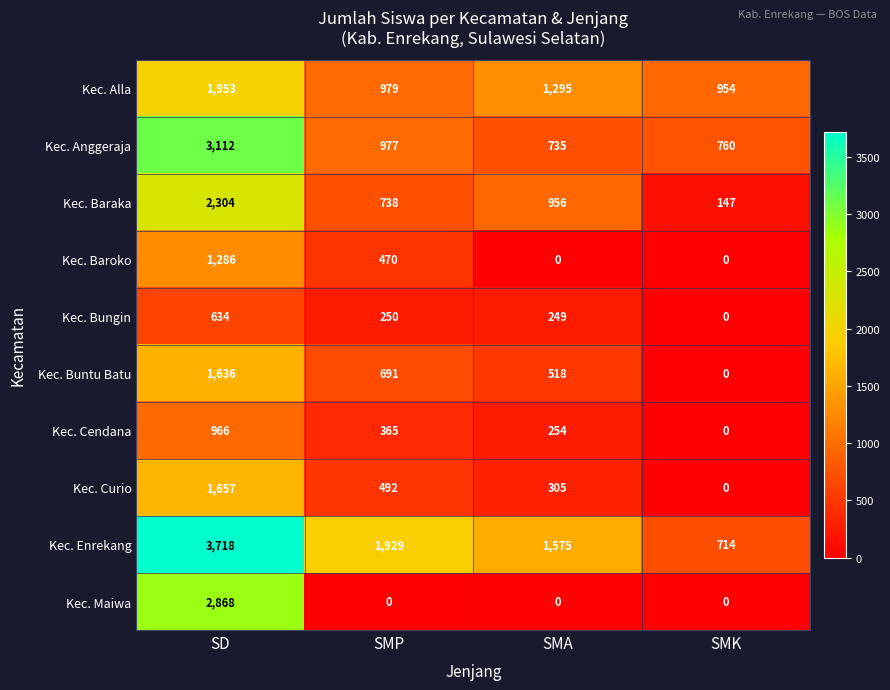

What is the highest value of the Kec. Bungin series?

634